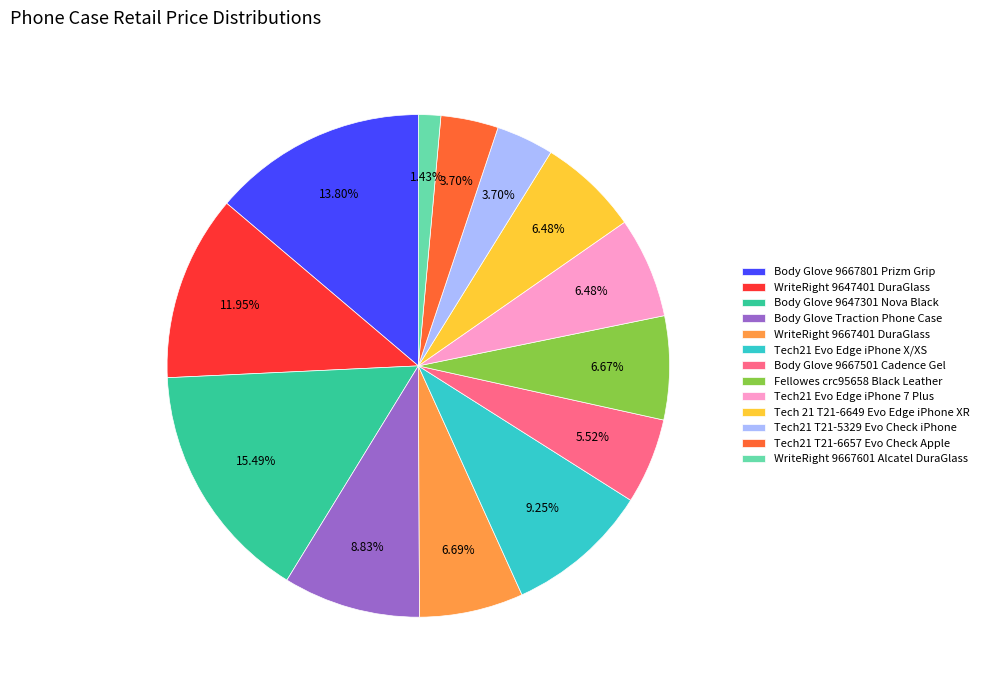

To the nearest percent, what is the difference between the largest and smallest slice percentages?

14%